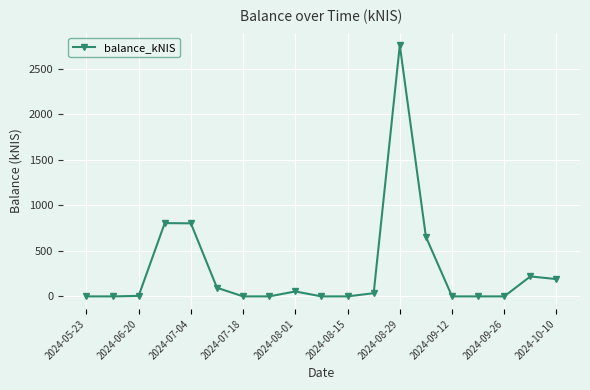

Does the chart have visible grid lines?

Yes